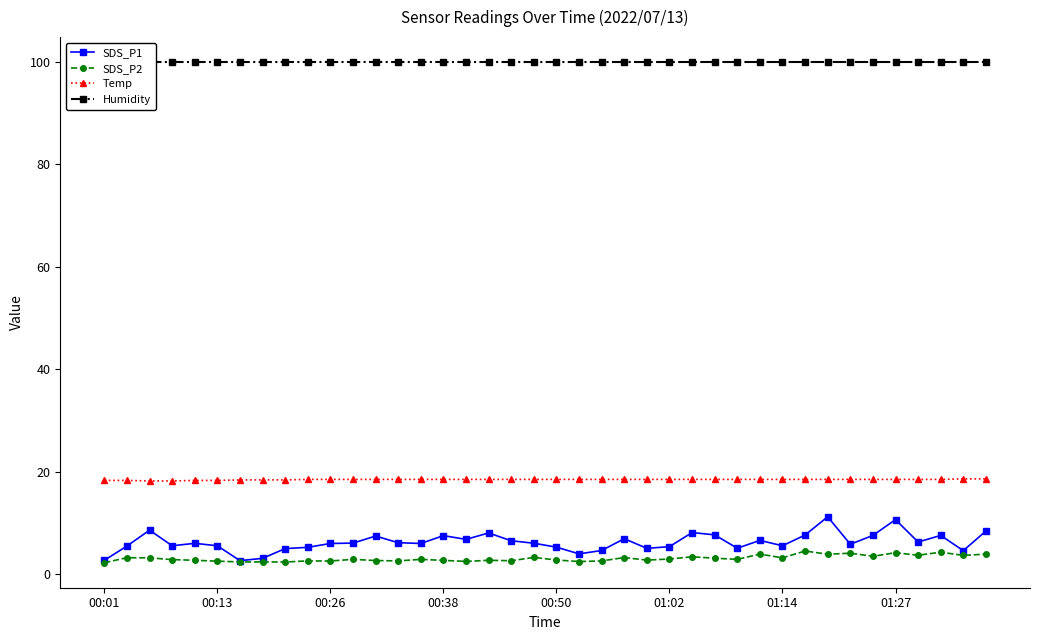

True or false: SDS_P2 has more than 1 points higher than both neighbors.

True